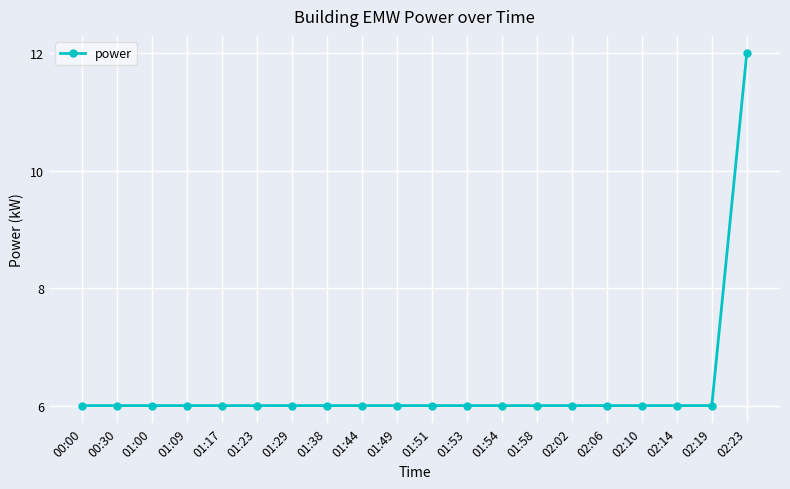

What is the sum of all values?

126